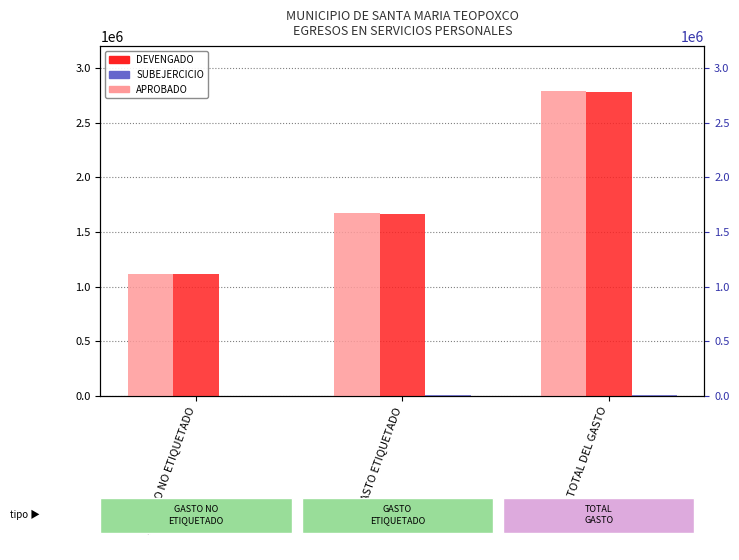

Rank the series by their maximum value, from lowest to highest.

SUBEJERCICIO, DEVENGADO, APROBADO